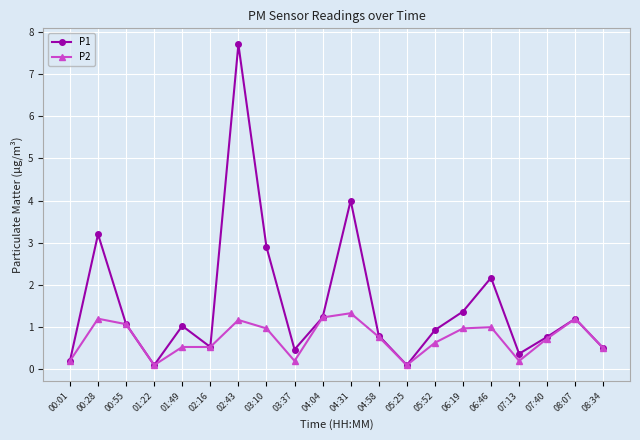

Rank the series by their average value, from lowest to highest.

P2, P1